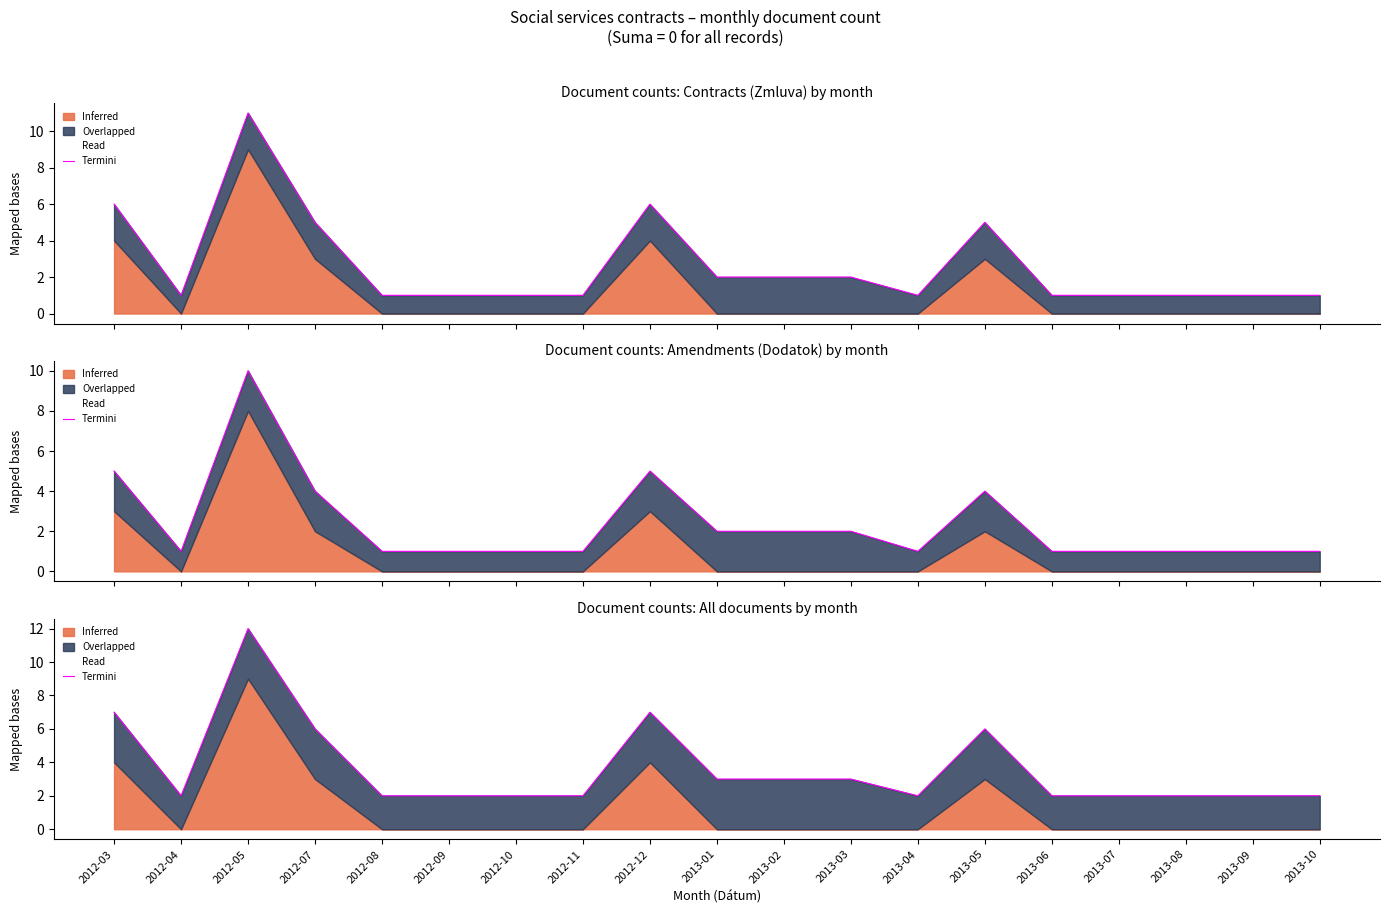

How many points are higher than both their immediate neighbors (excluding endpoints)?

3